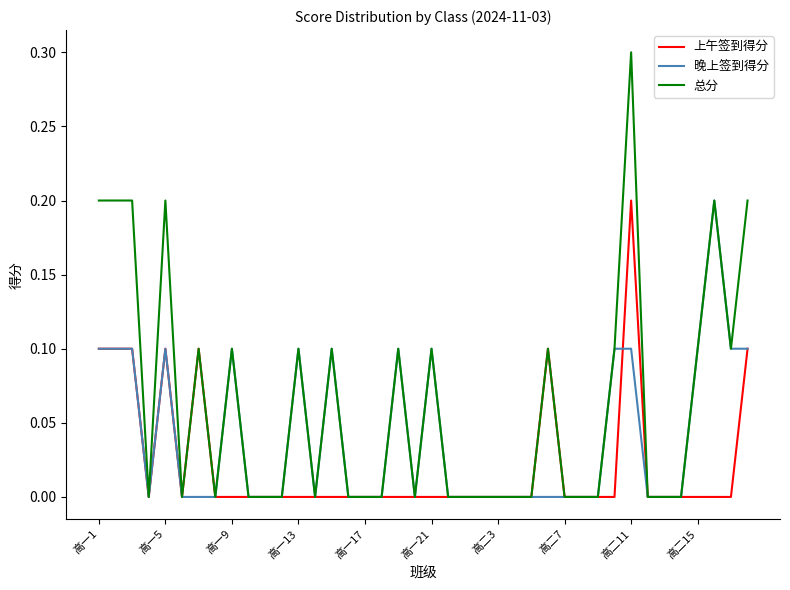

What is the difference between the maximum and minimum values in the 晚上签到得分 series?

0.2